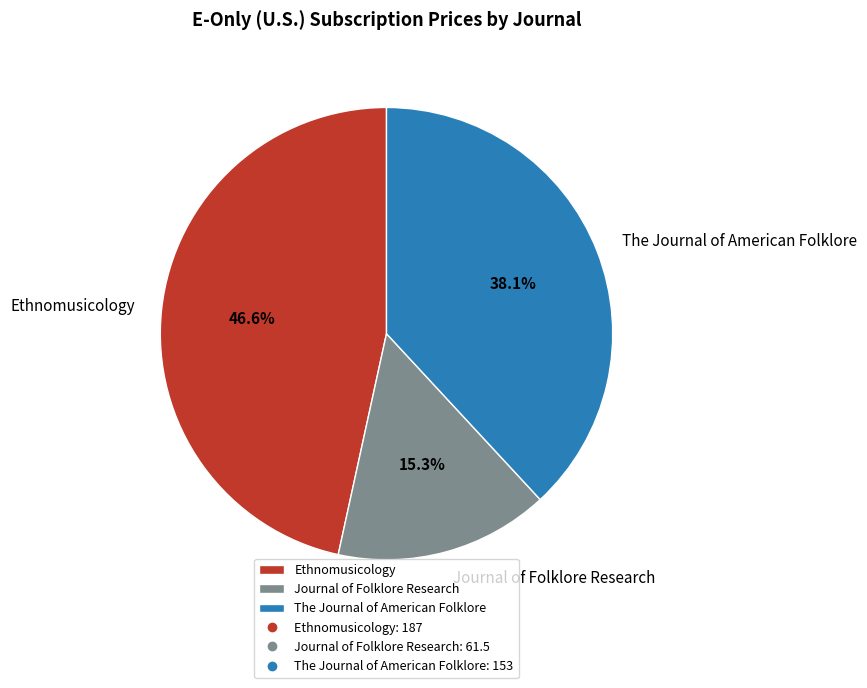

Rank the categories by value from highest to lowest.

Ethnomusicology, The Journal of American Folklore, Journal of Folklore Research